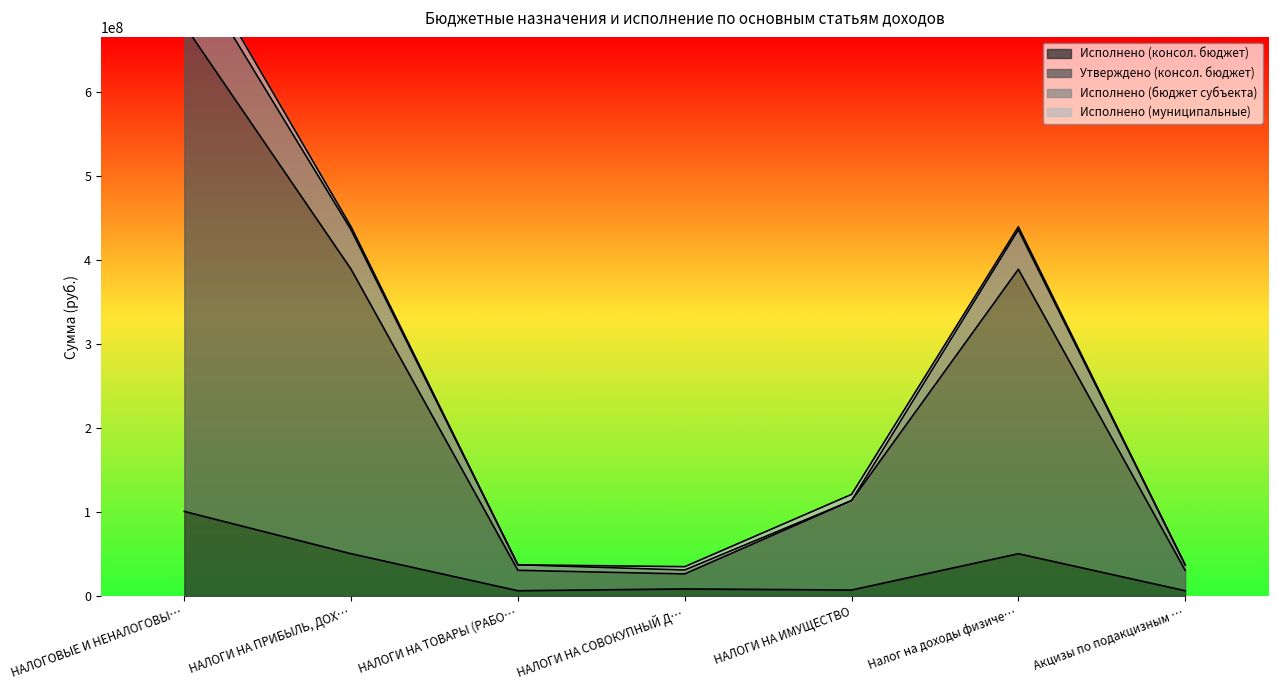

How many data points does each series have?

7